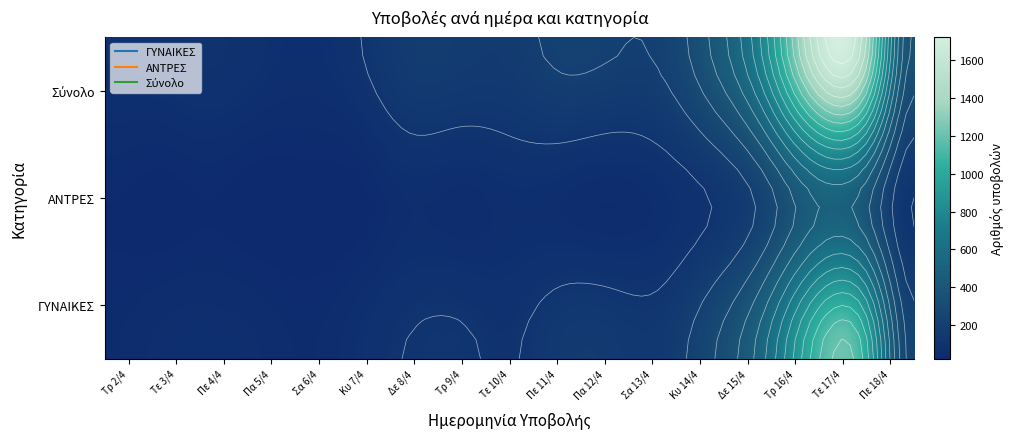

How many distinct data groups are displayed?

3